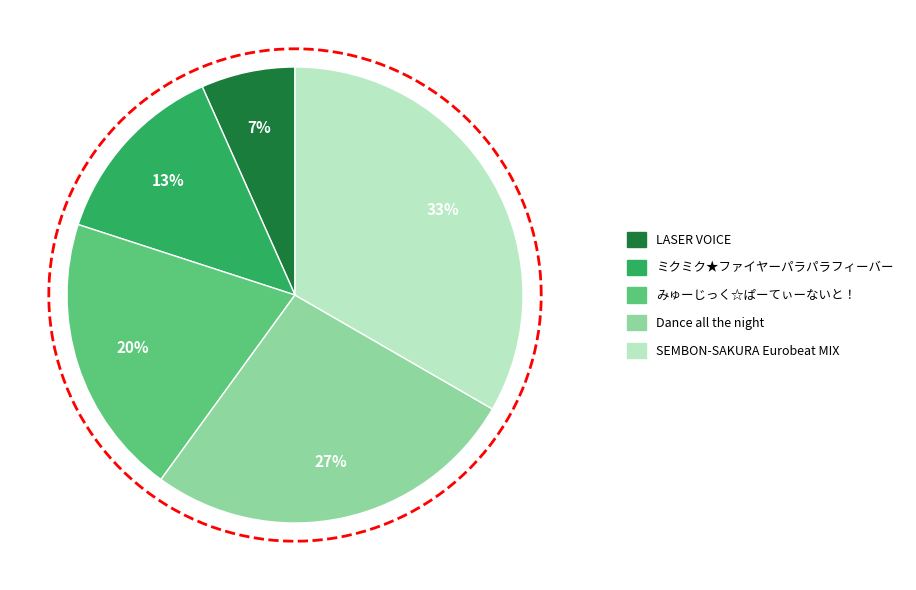

Is it true that ミクミク★ファイヤーパラパラフィーバー is 13% of the pie?

True